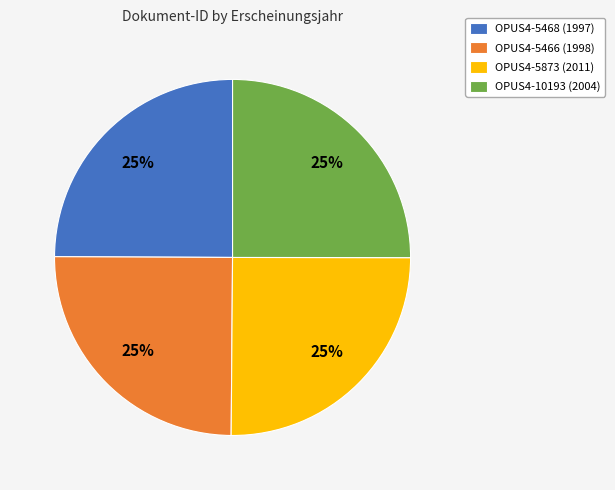

Is it true that OPUS4-5468 (1997) is 25% of the pie?

True